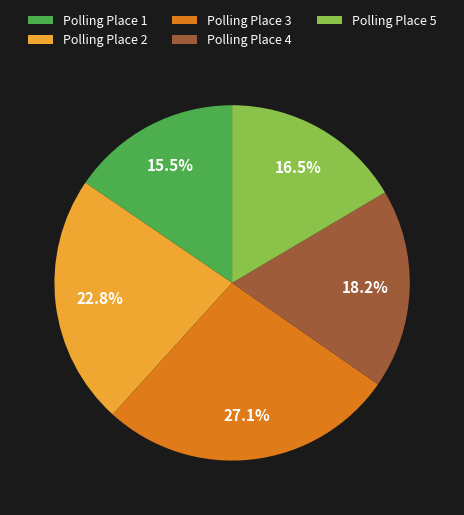

What is the total percentage of Polling Place 4 and Polling Place 2?

41.0%